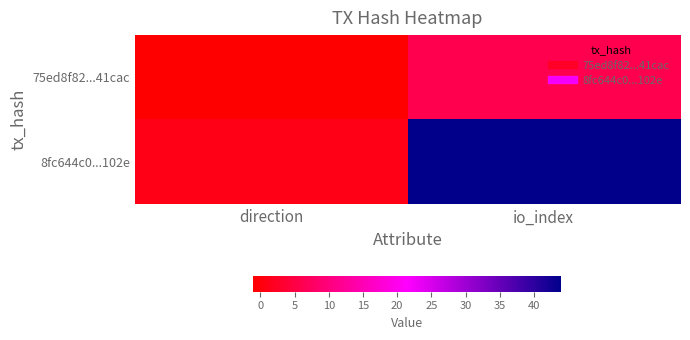

Reading left to right, extract all data points from this chart.

75ed8f82...41cac: direction=-1	io_index=6
8fc644c0...102e: direction=1	io_index=44